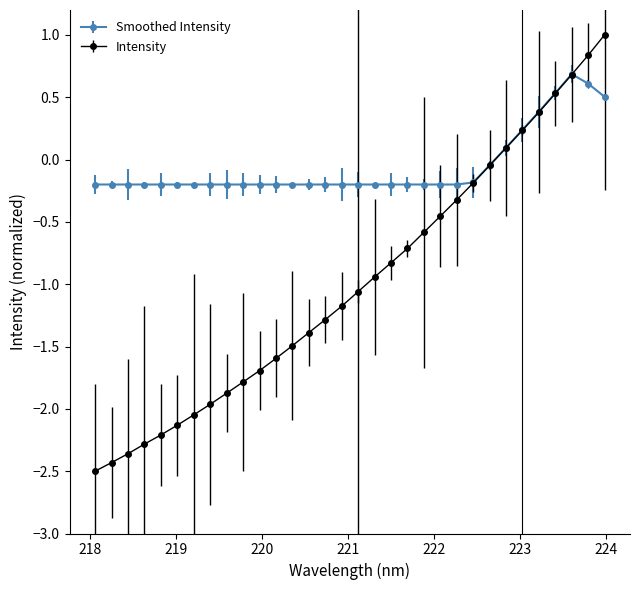

How many data points in Smoothed Intensity are above 0?

7